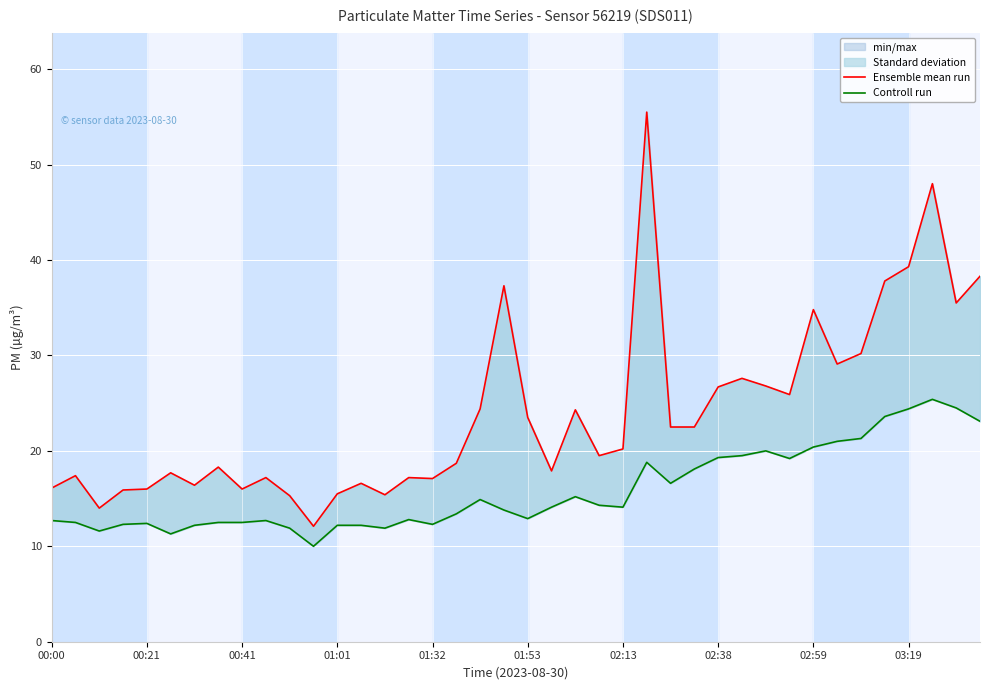

True or false: Controll run and Ensemble mean run cross at least once.

False